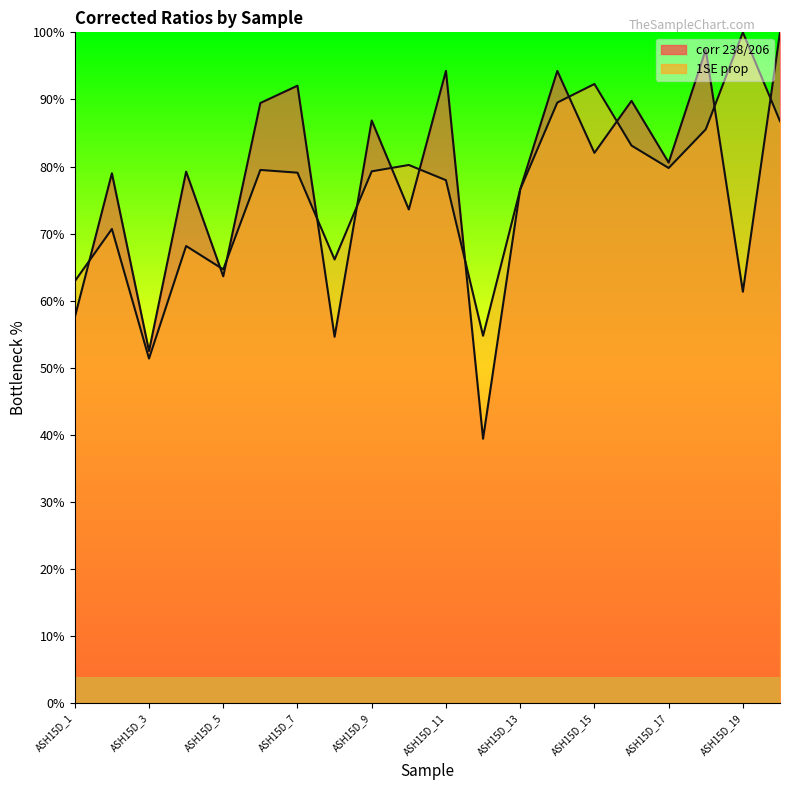

The value of 1SE prop at ASH15D_14 is 89.5. True or false?

True